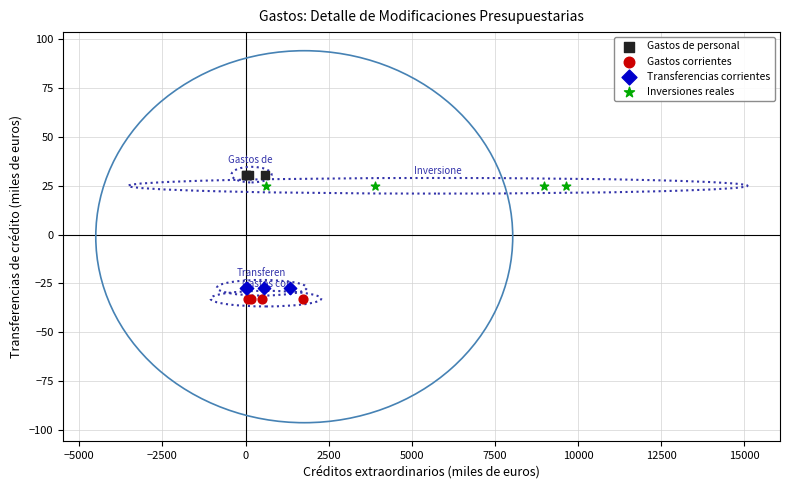

What are all the series names shown in the legend?

Gastos de personal, Gastos corrientes, Transferencias corrientes, Inversiones reales